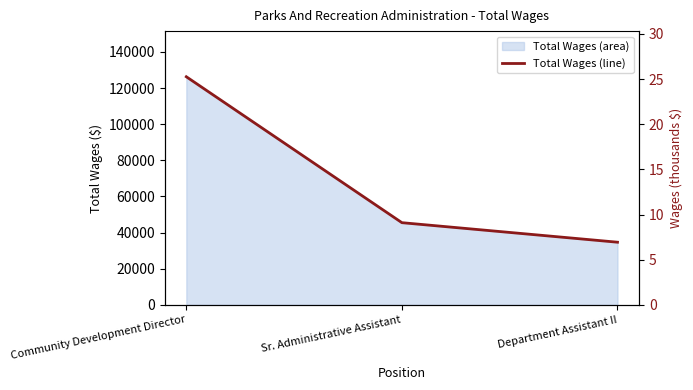

What is the difference between the maximum and minimum values?

91562